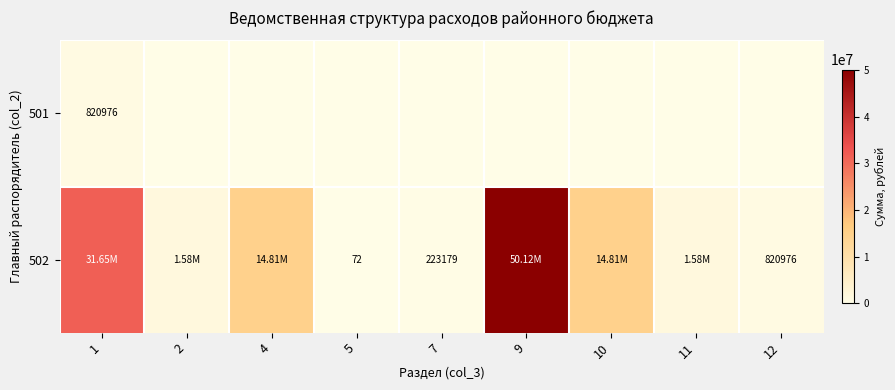

How many values in the 502 series are below 1576639?

3